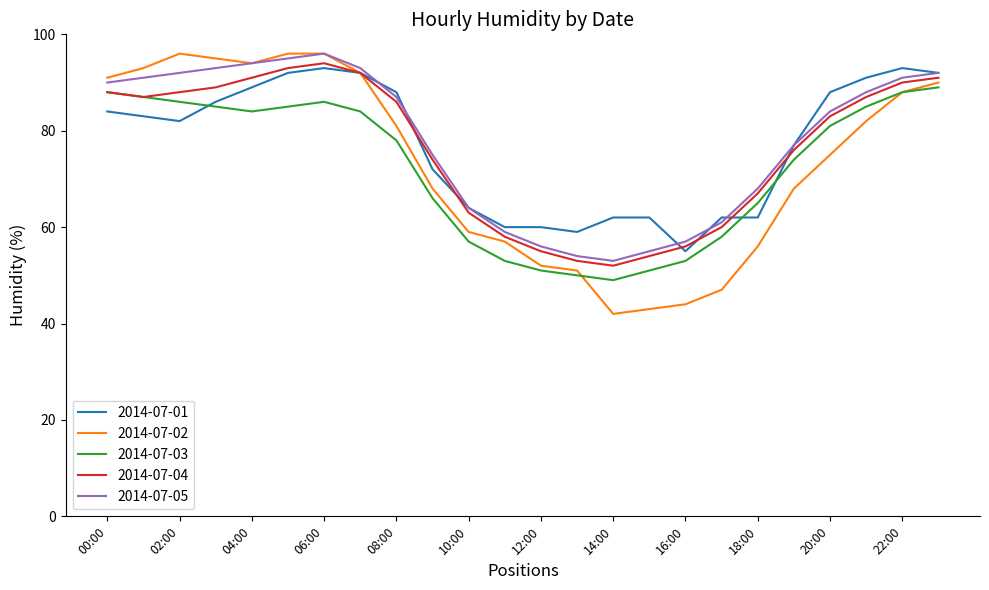

Reading left to right, extract all data points from this chart.

2014-07-01: 84	83	82	86	89	92	93	92	88	72	64	60	60	59	62	62	55	62	62	77	88	91	93	92
2014-07-02: 91	93	96	95	94	96	96	92	81	68	59	57	52	51	42	43	44	47	56	68	75	82	88	90
2014-07-03: 88	87	86	85	84	85	86	84	78	66	57	53	51	50	49	51	53	58	65	74	81	85	88	89
2014-07-04: 88	87	88	89	91	93	94	92	86	74	63	58	55	53	52	54	56	60	67	76	83	87	90	91
2014-07-05: 90	91	92	93	94	95	96	93	87	75	64	59	56	54	53	55	57	61	68	77	84	88	91	92